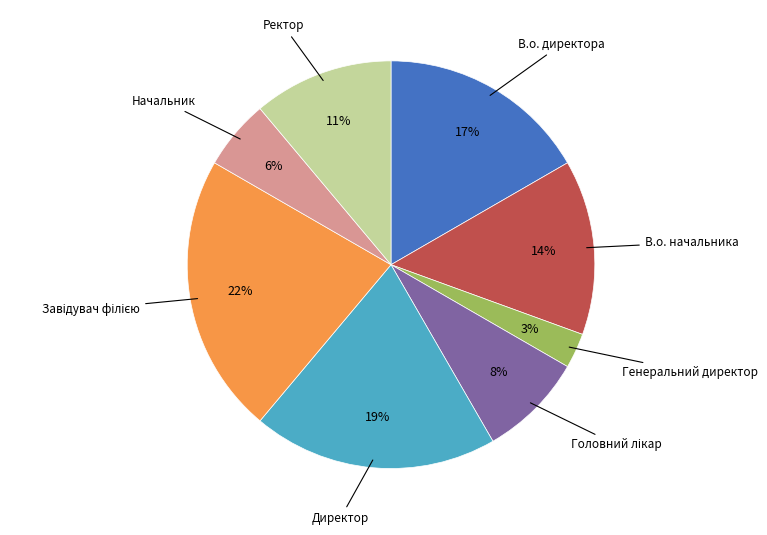

Count the number of slices in the pie.

8